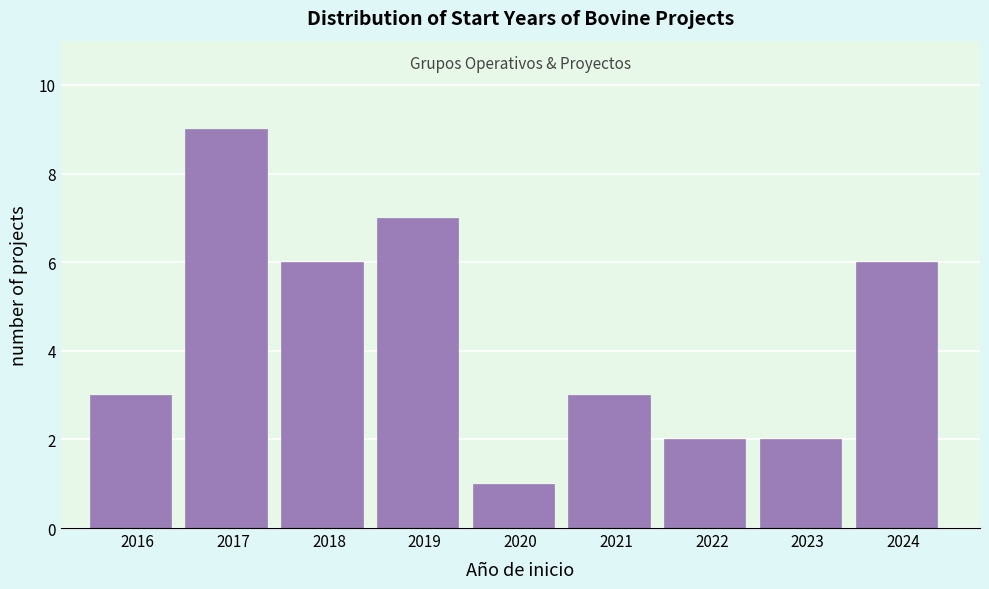

Reading right to left, what are all the values shown in this chart?

2024=6	2023=2	2022=2	2021=3	2020=1	2019=7	2018=6	2017=9	2016=3